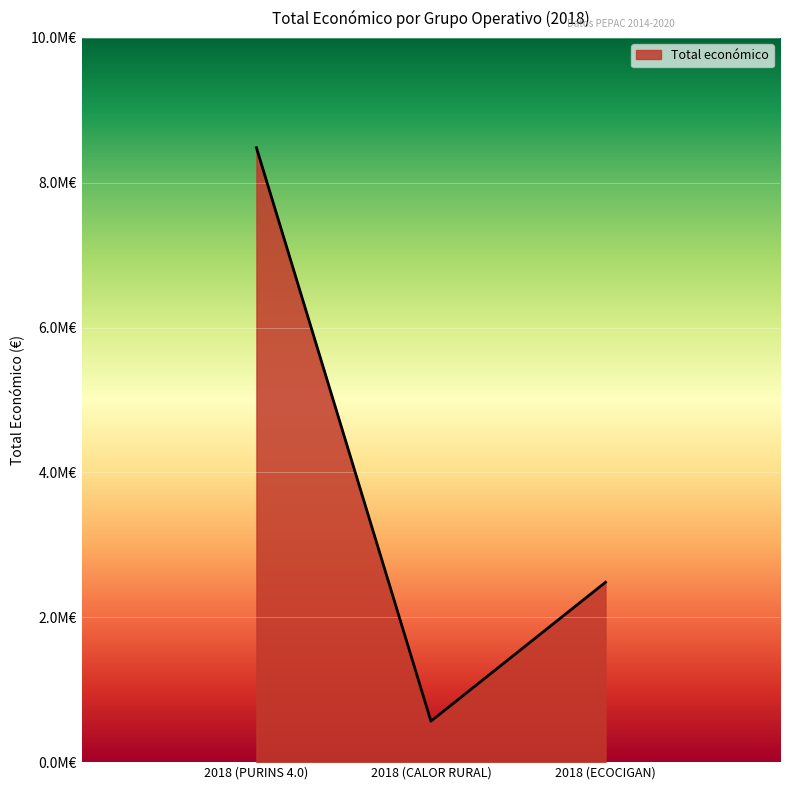

List the labels in order of value, smallest first.

2018 (CALOR RURAL), 2018 (ECOCIGAN), 2018 (PURINS 4.0)